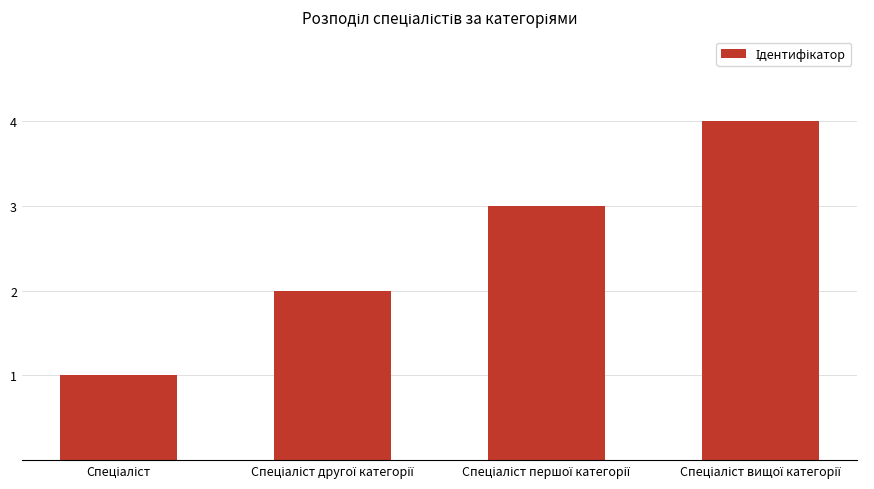

How many values are below 3?

2